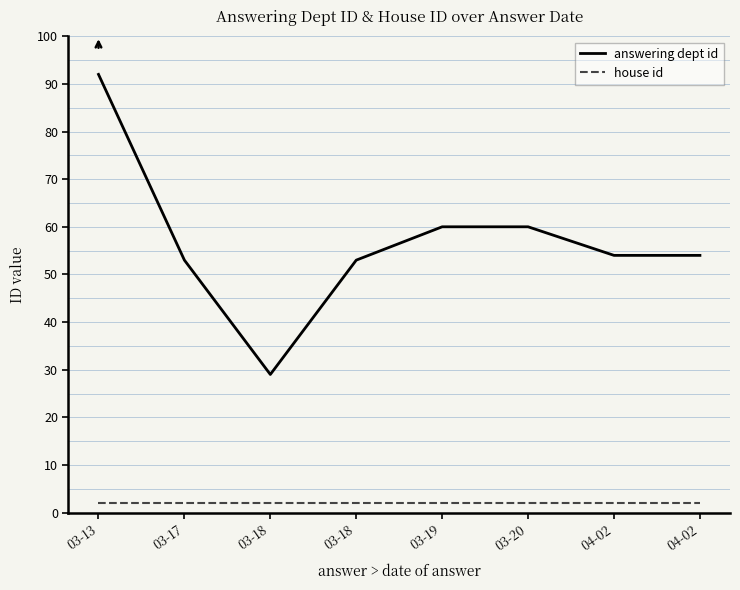

What is the sum of all answering dept id values?

455